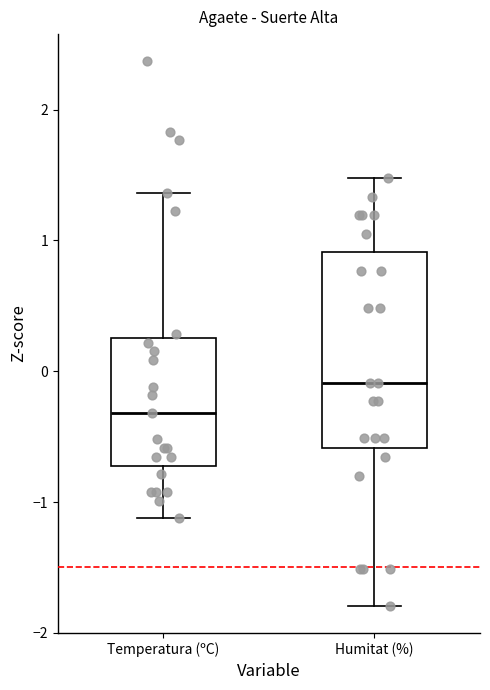

Which box is the tallest, from its lower edge to its upper edge?

Humitat (%)